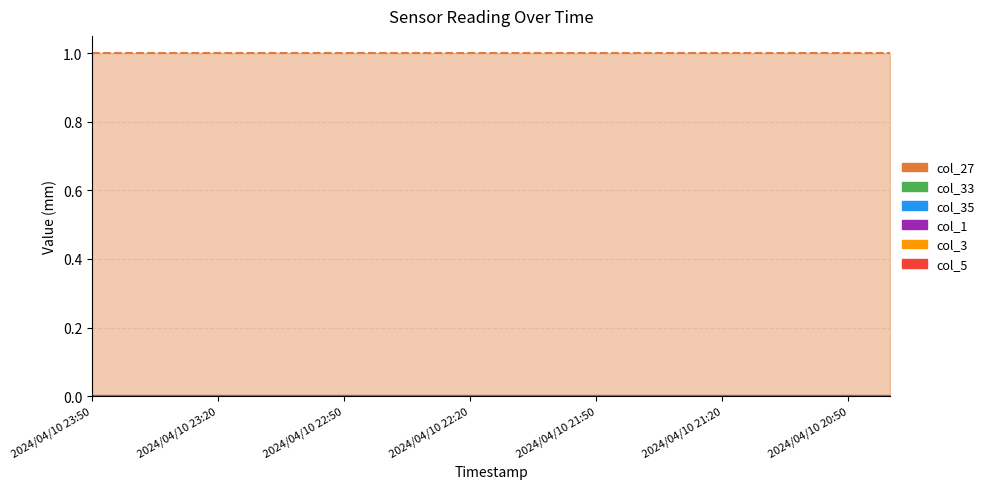

Which has a higher value, 2024/04/10 23:30 or 2024/04/10 23:20?

2024/04/10 23:30